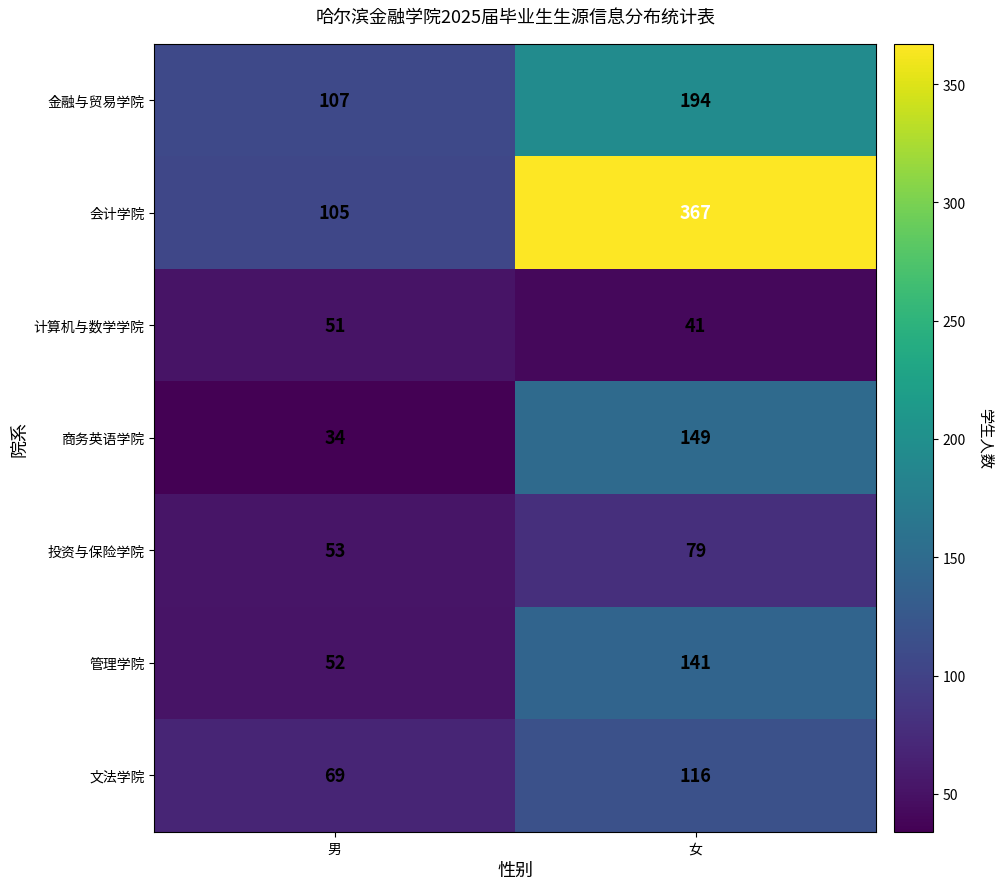

Count the number of data series in this chart.

7